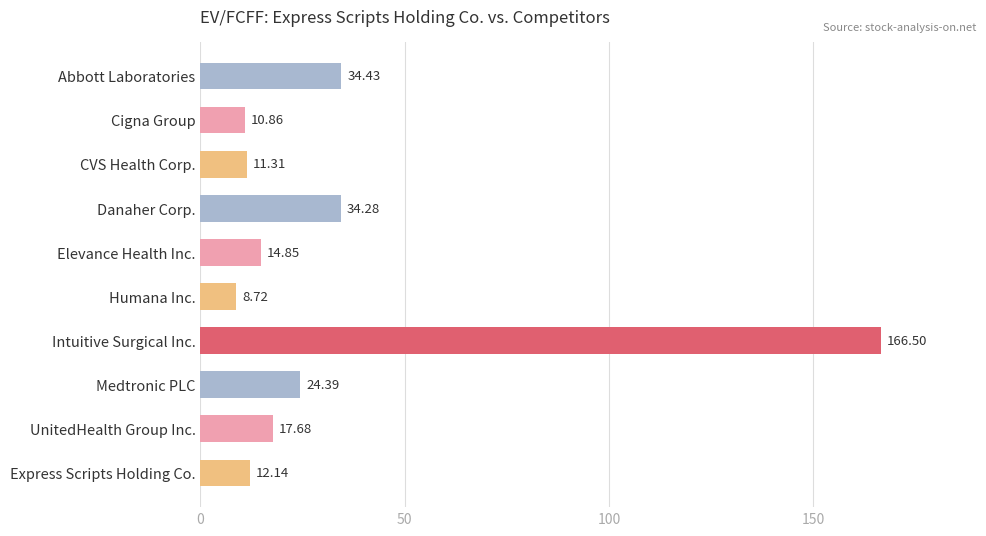

How many categories are shown in the chart?

10